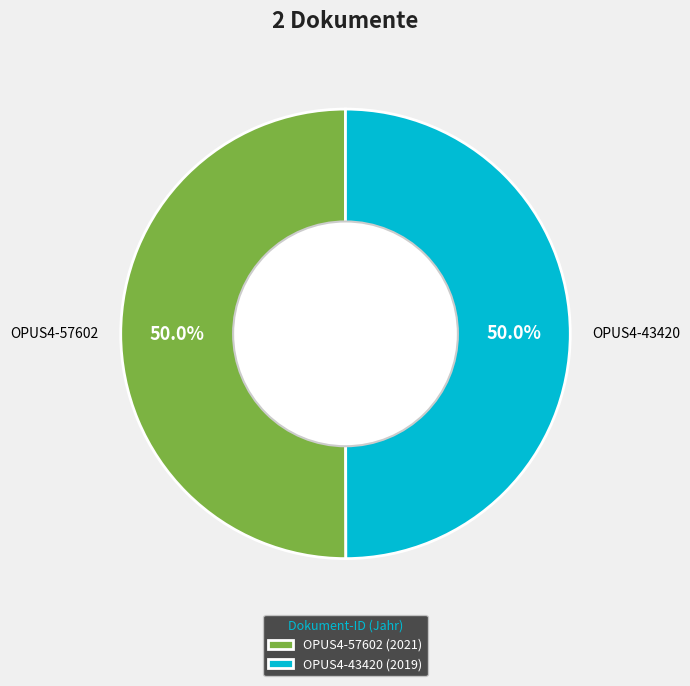

Combined, what portion of the pie is OPUS4-43420 and OPUS4-57602?

100.0%